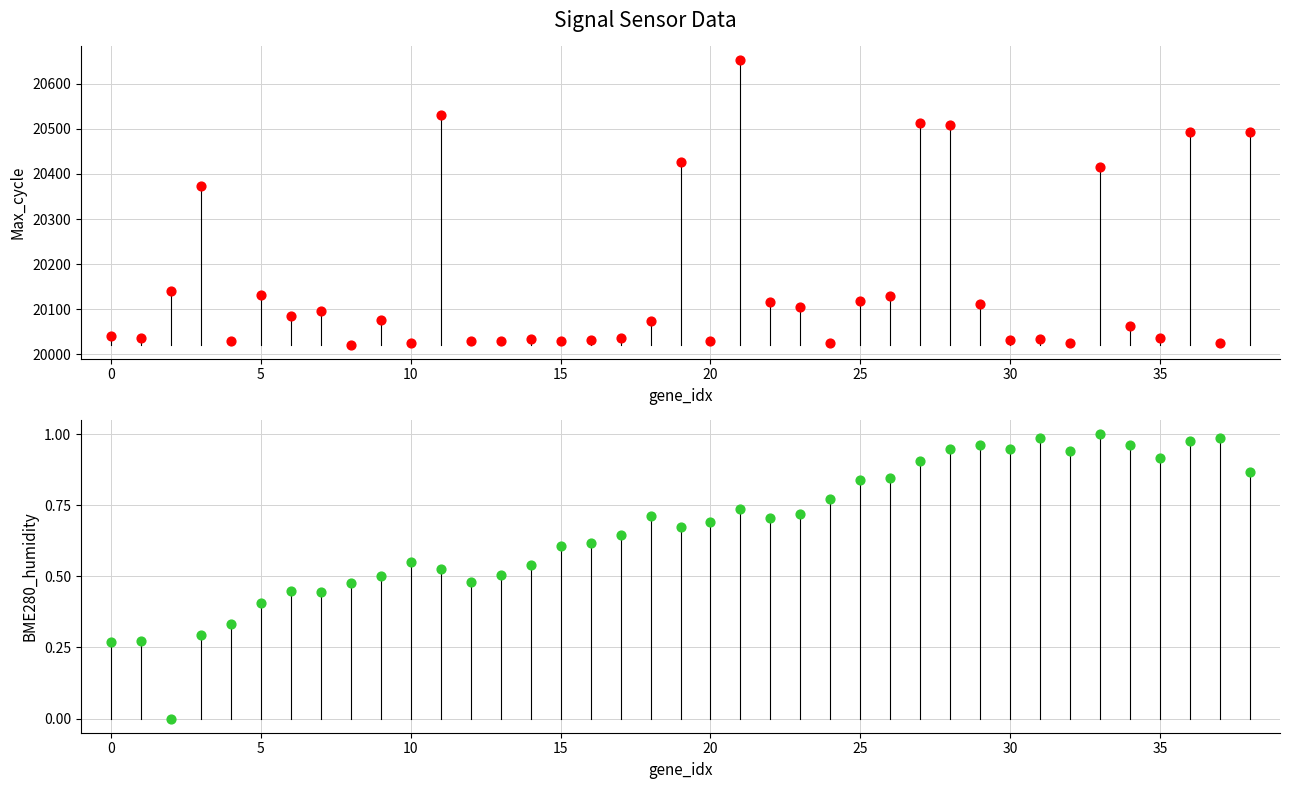

Is the value of BME280_humidity (normalized) at 37 greater than the value of Max_cycle at 33?

No